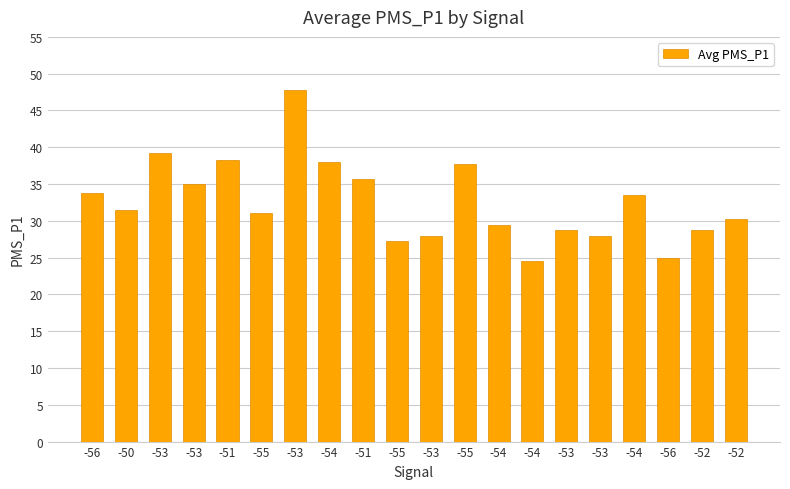

What is the maximum value shown in the chart?

47.8